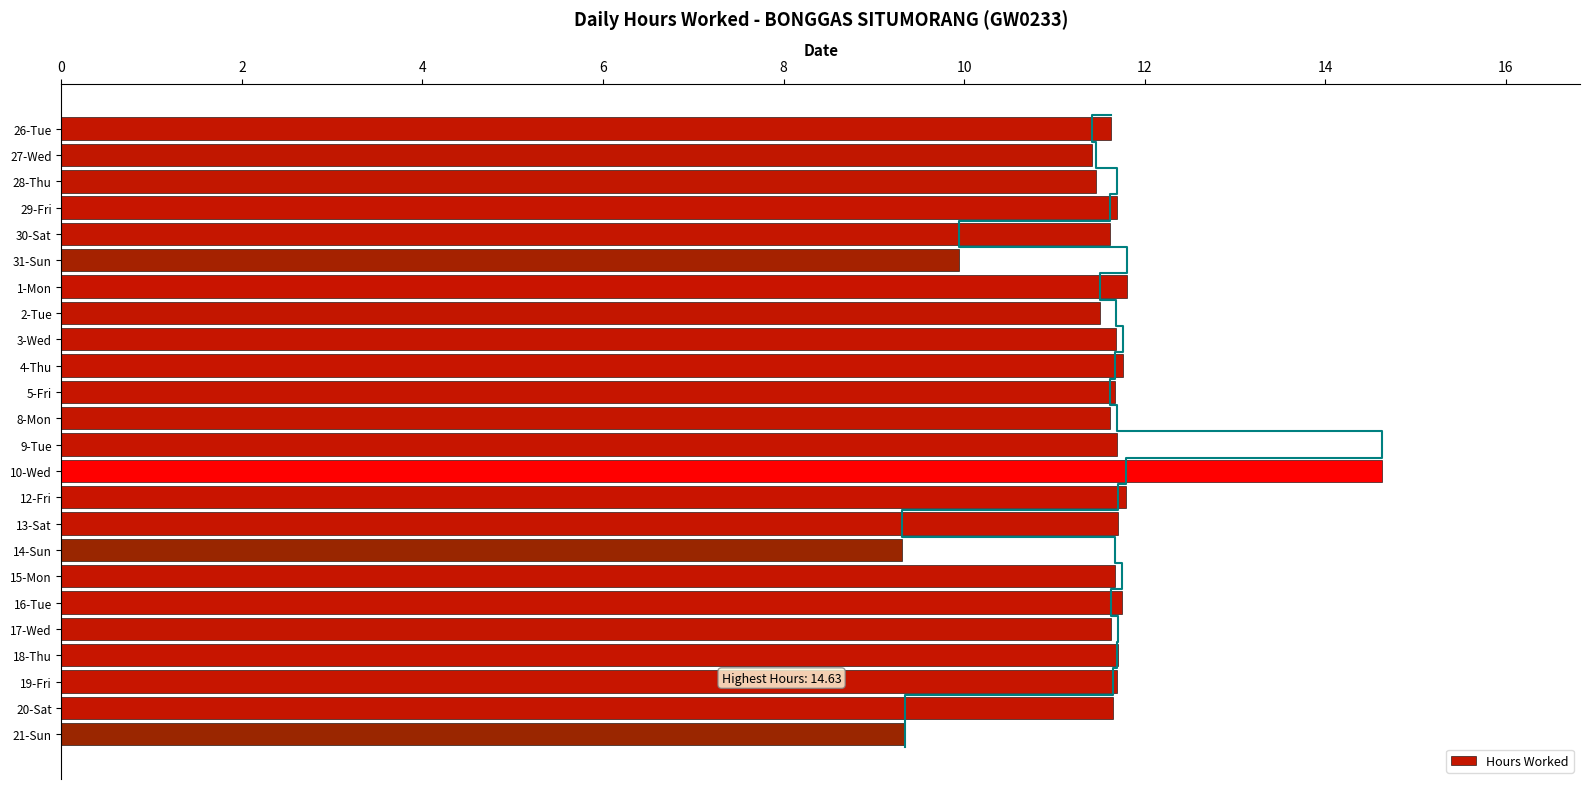

True or false: Hours Worked has a value of 11.8 at 12-Fri.

True